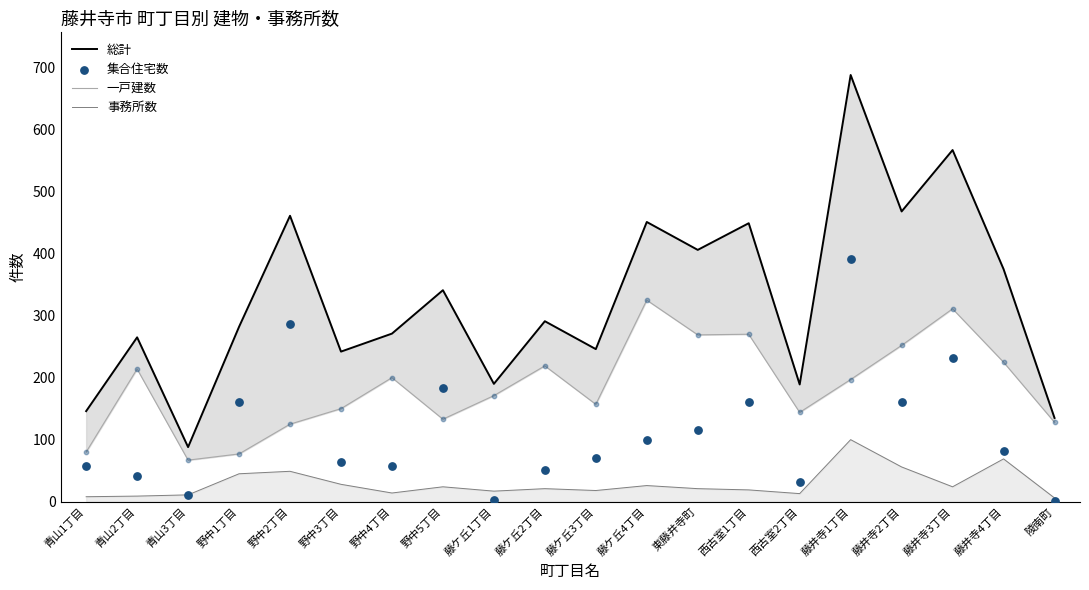

Which series contains the lowest Y value?

集合住宅数